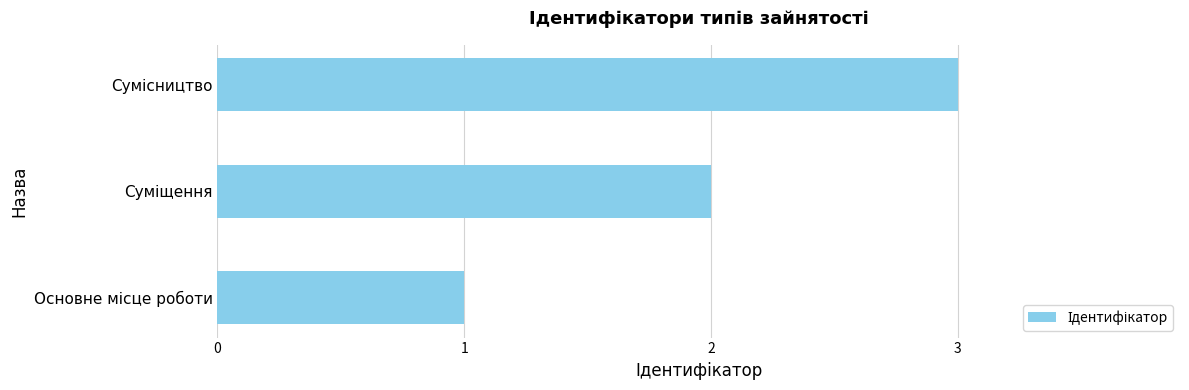

What is the sum of all values?

6